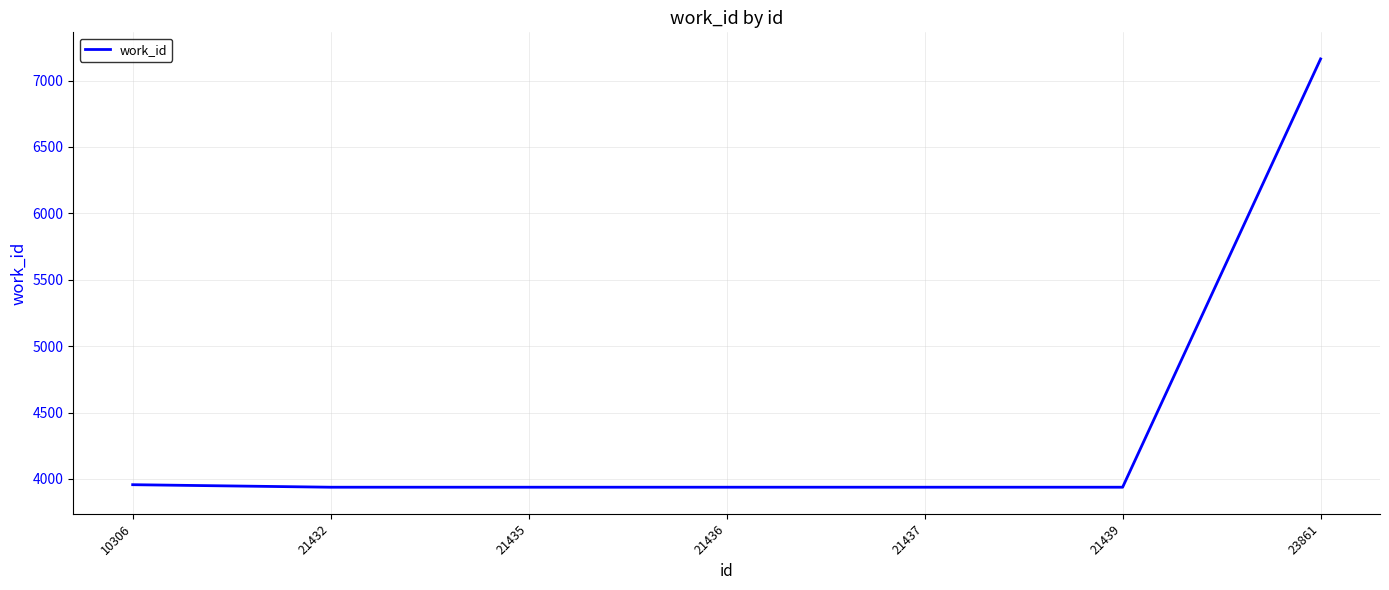

How many values exceed 3938?

2